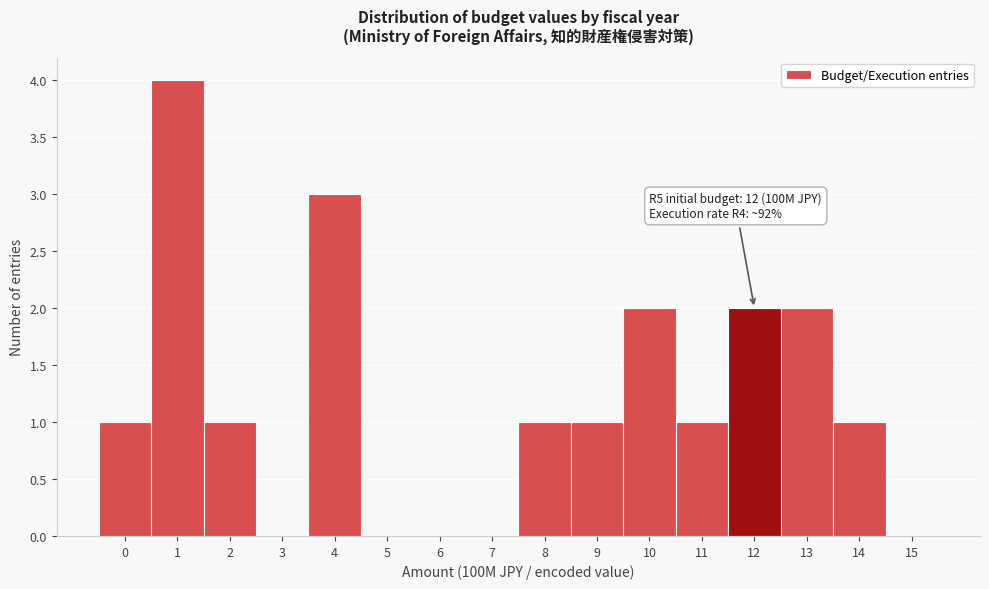

Which range on the x-axis has the tallest bar?

0.5 to 1.5